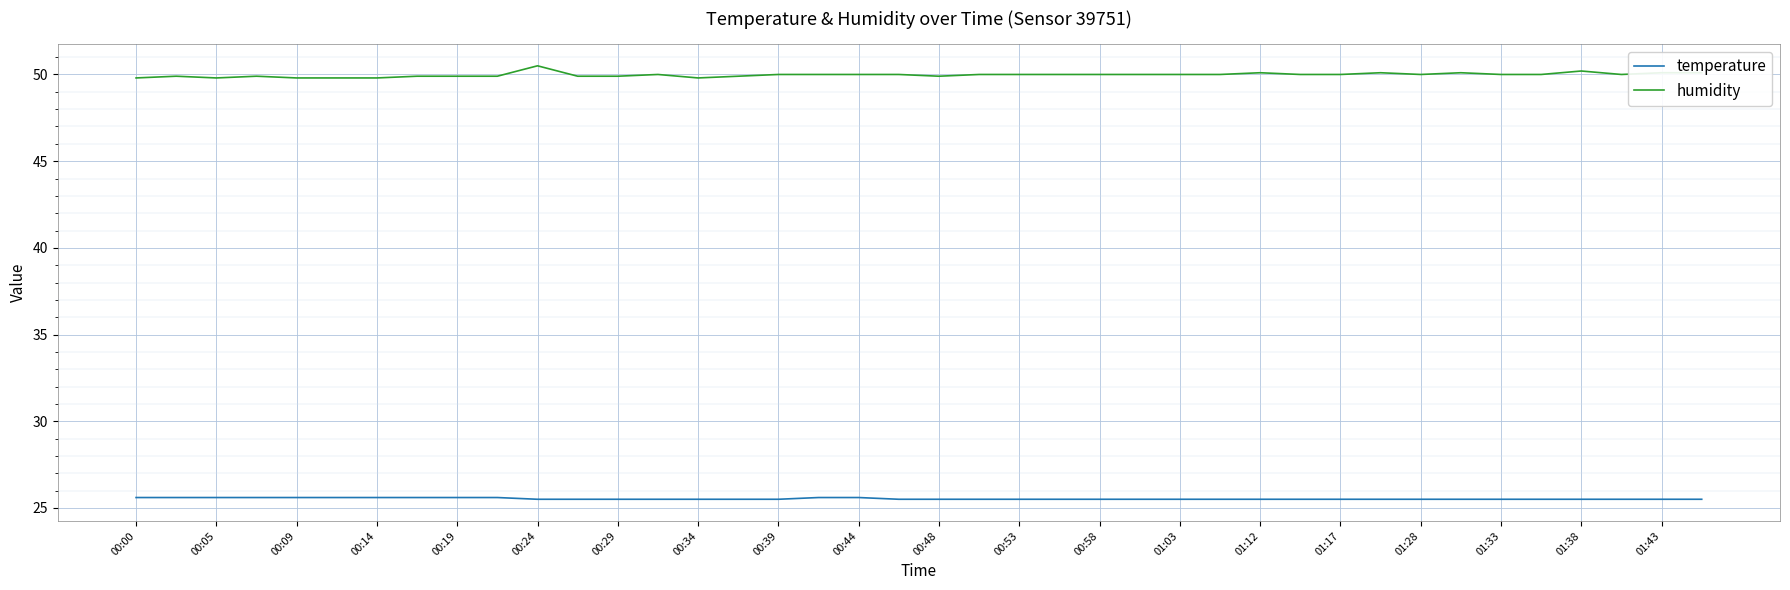

What is the difference between the maximum and minimum values in the humidity series?

0.7